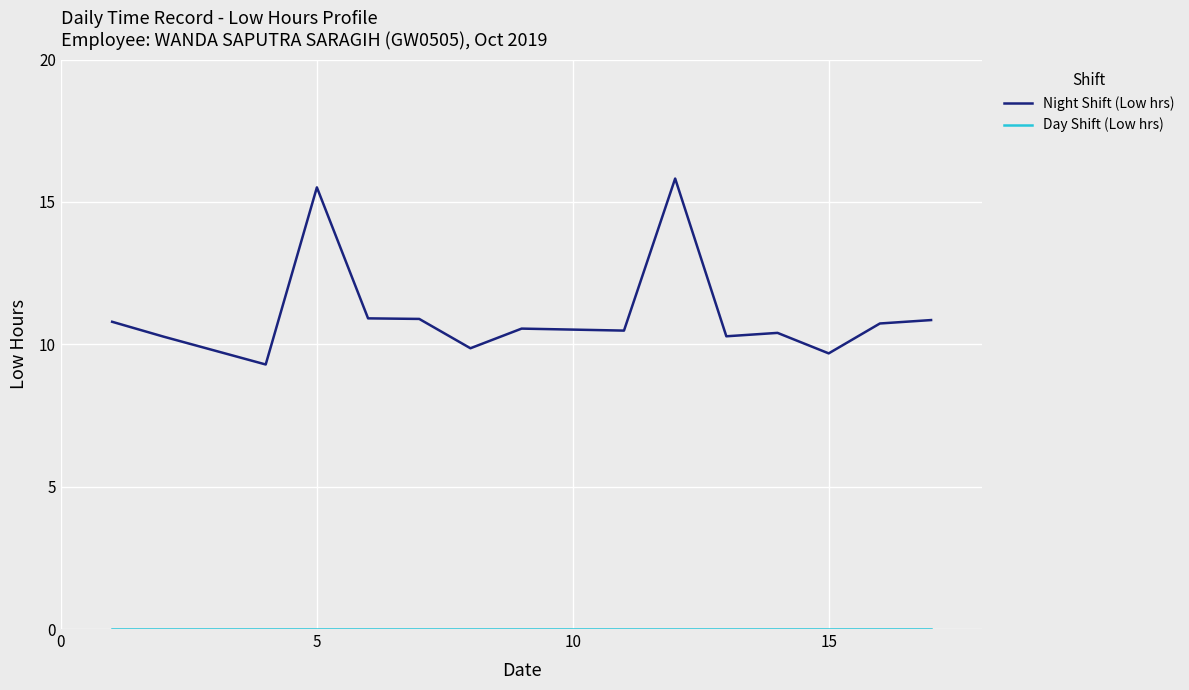

Which series has the largest range (max minus min)?

Night Shift (Low hrs)